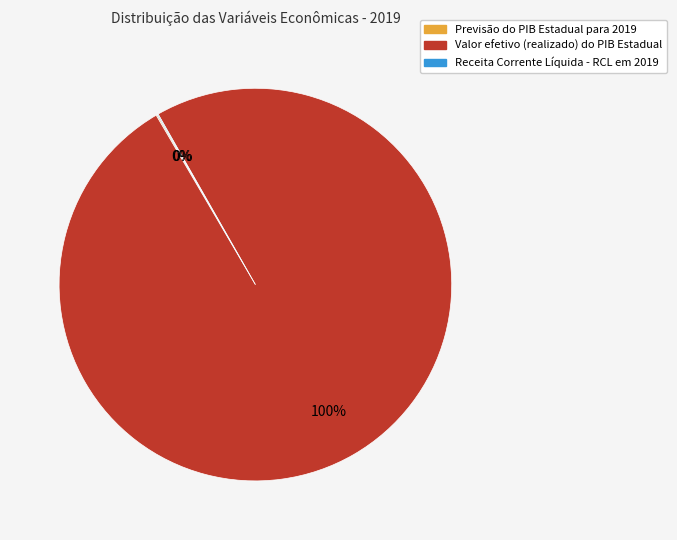

What is the majority slice?

Valor efetivo (realizado) do PIB Estadual